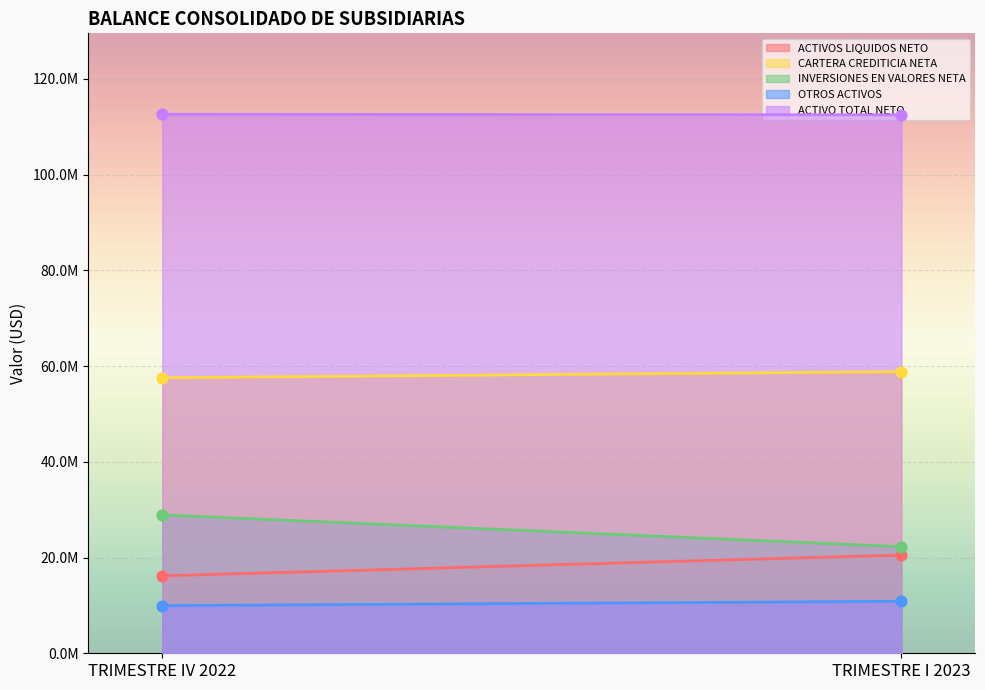

At which category is the sum across all series the highest?

TRIMESTRE IV 2022